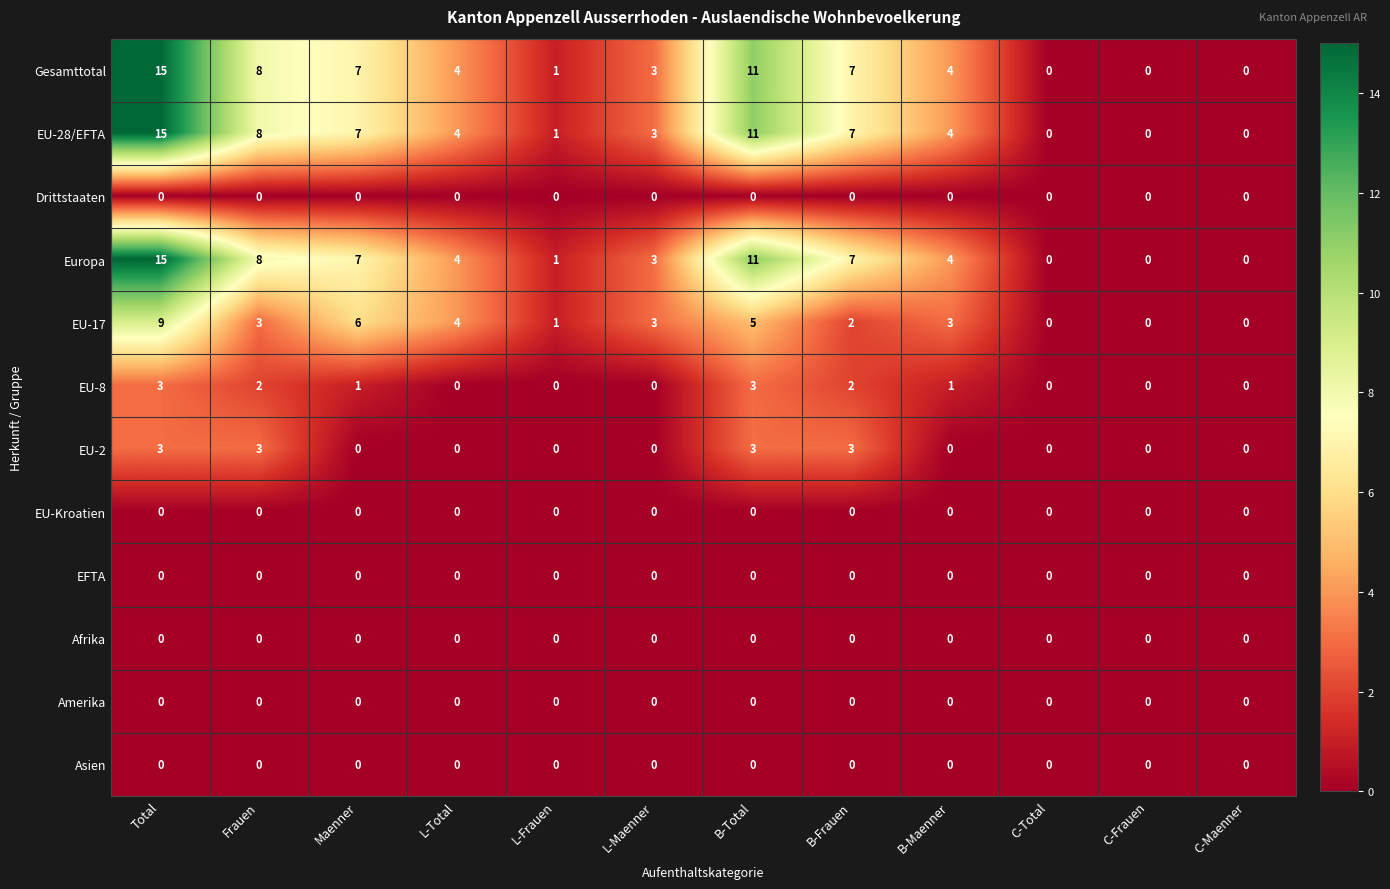

At which category is the sum across all series the highest?

Total